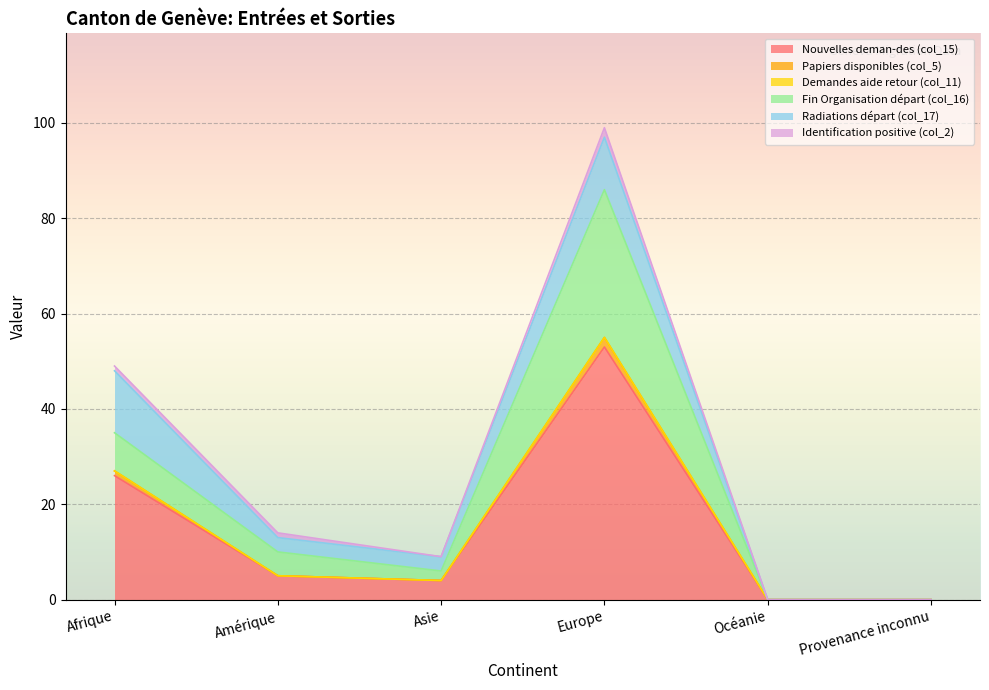

Which category has the highest value in the Nouvelles deman-des (col_15) series?

Europe